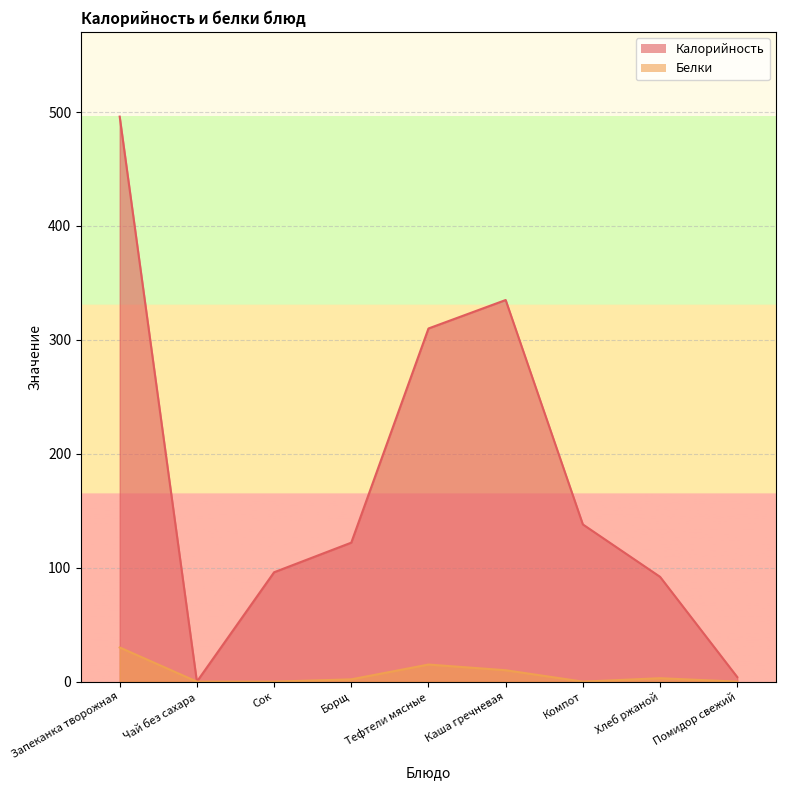

Where is Белки nearest to the value 15?

Тефтели мясные